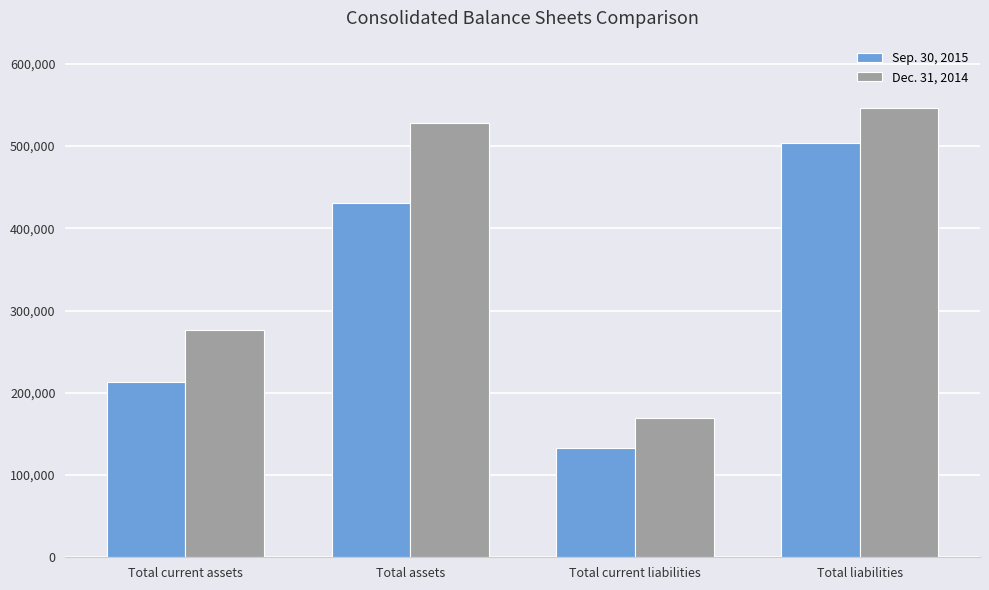

The Sep. 30, 2015 series shows 296903 at Total current assets. True or false?

False